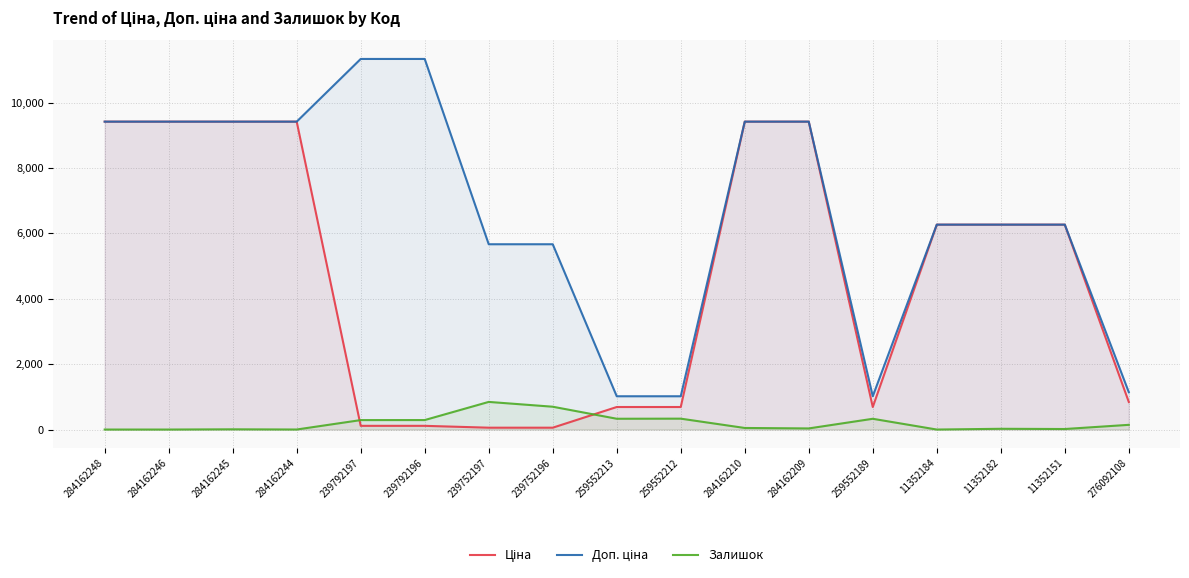

True or false: Залишок has a value of 48.0 at 284162210.

True